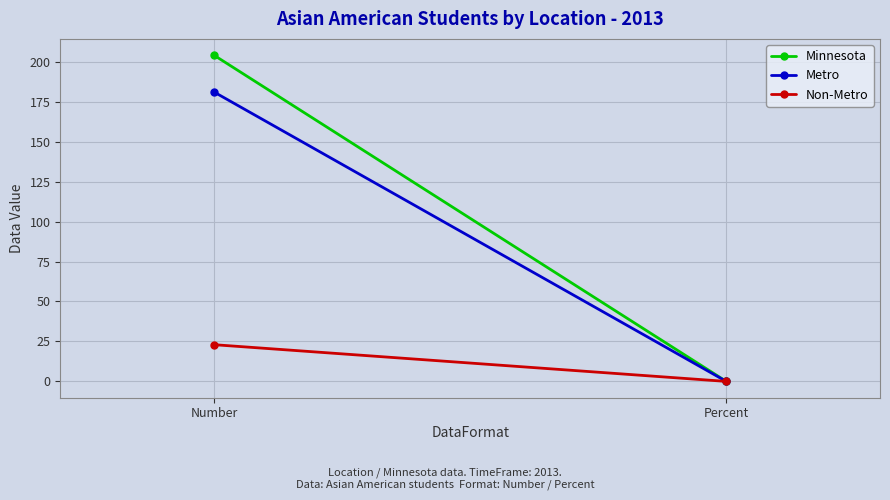

At which category is the sum across all series the highest?

Number